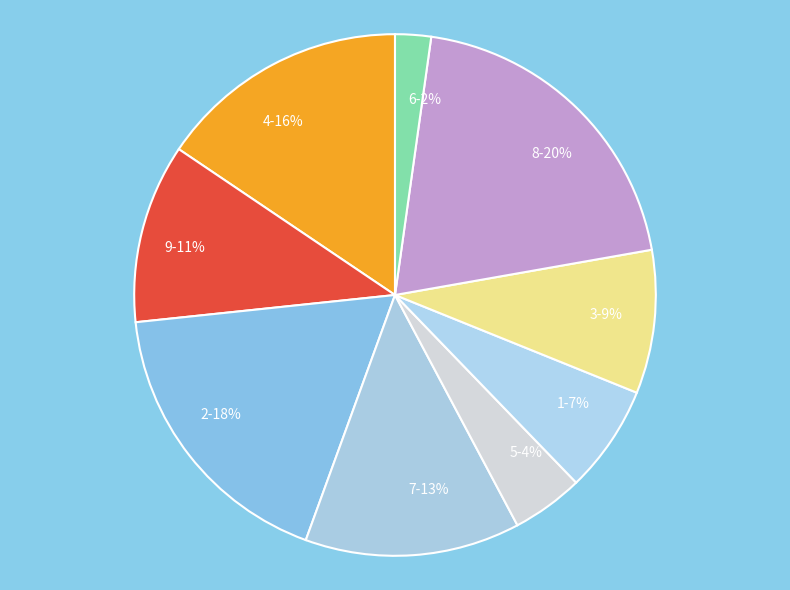

Which category has the smallest portion of the pie?

6